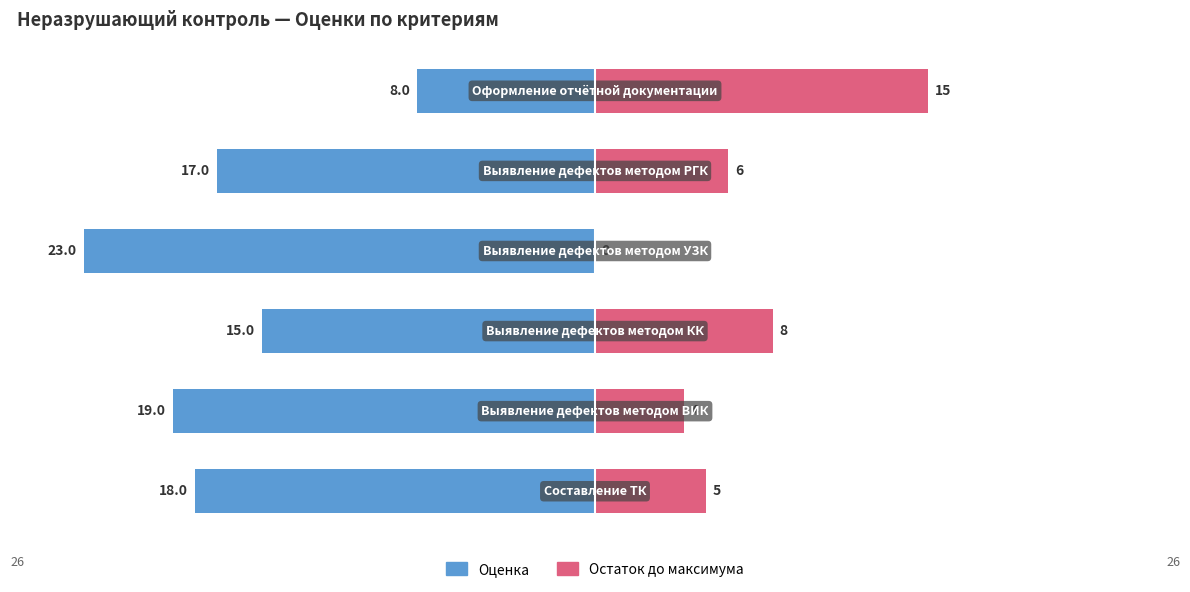

What are all the series names shown in the legend?

Оценка, Остаток до максимума